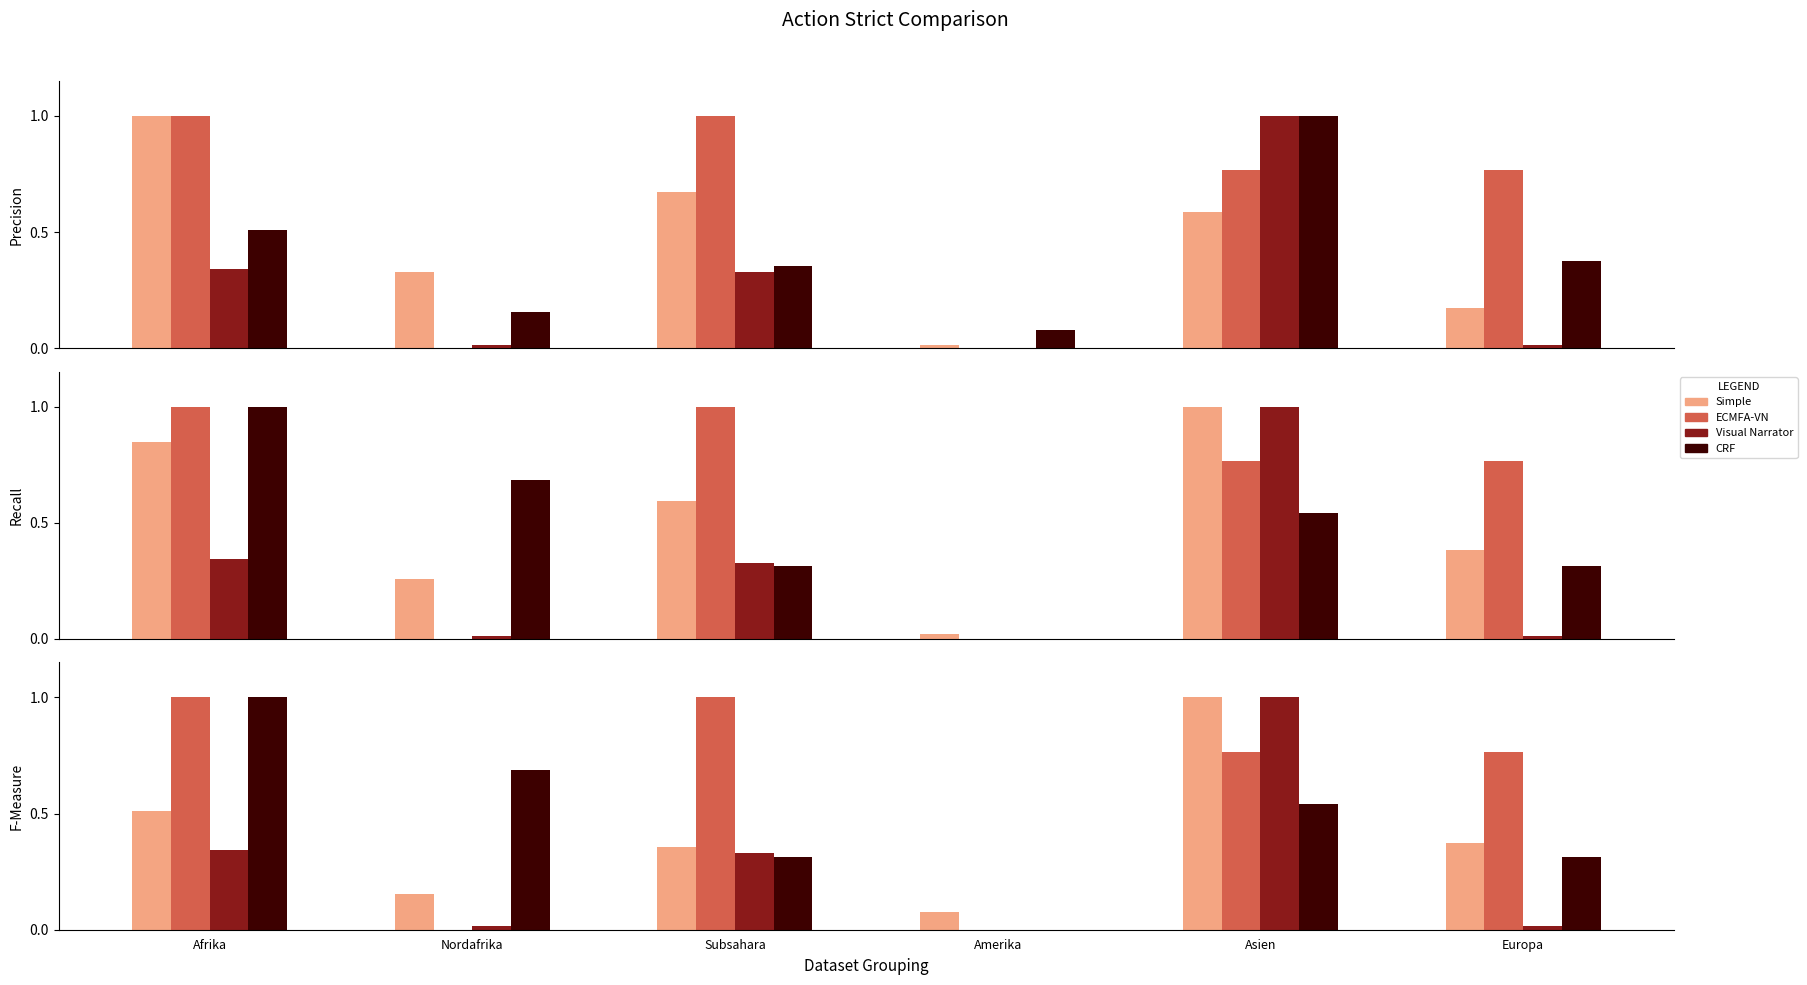

How many data points does each series have?

6